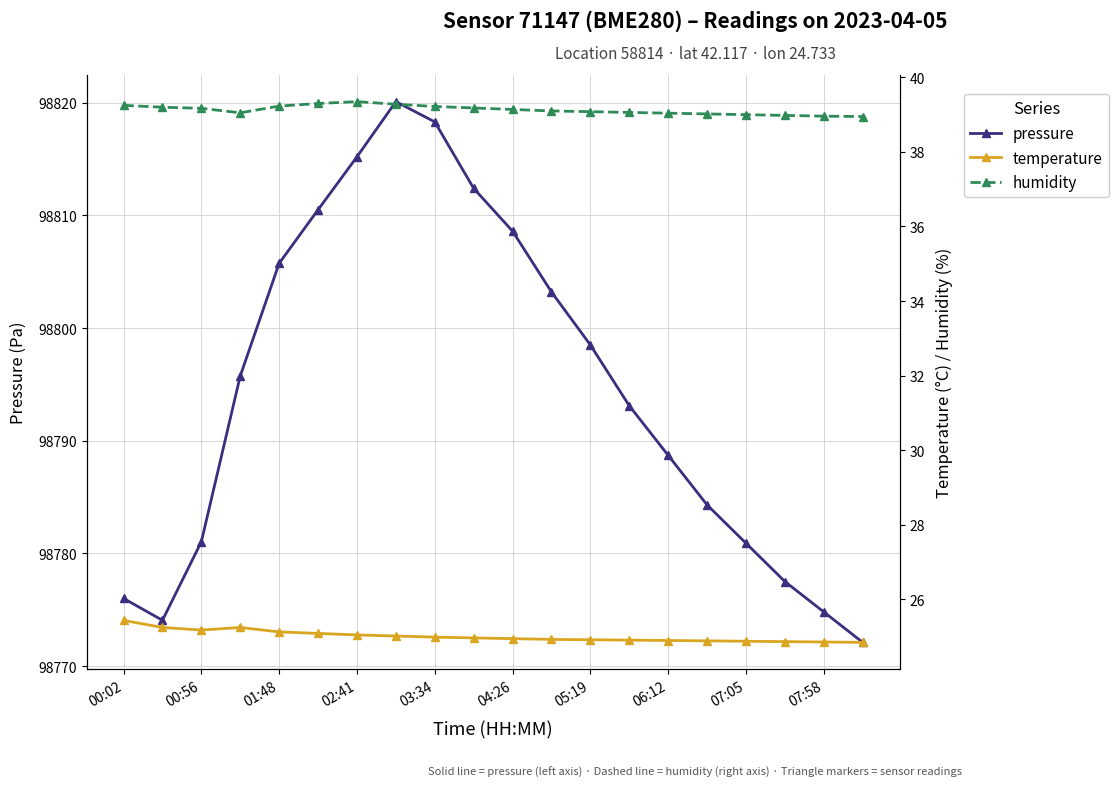

What is the difference between the second highest and second lowest values in the temperature series?

0.4